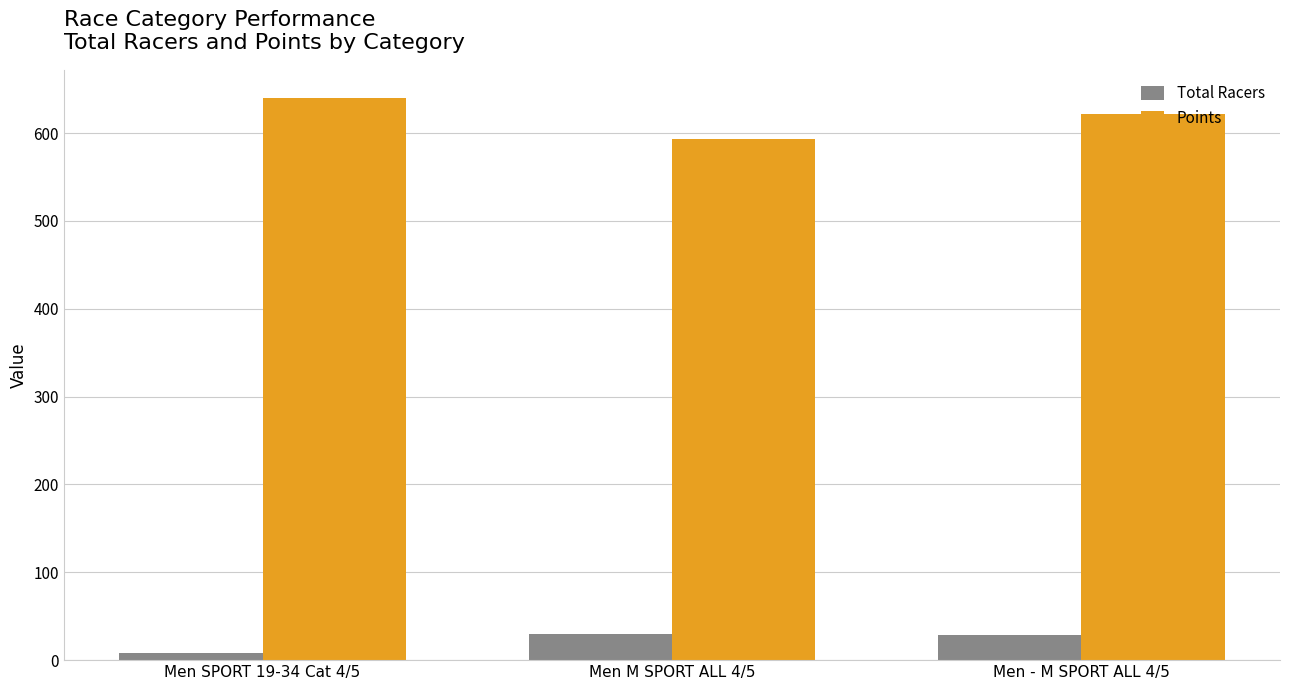

Which series has the largest total across all categories?

Points